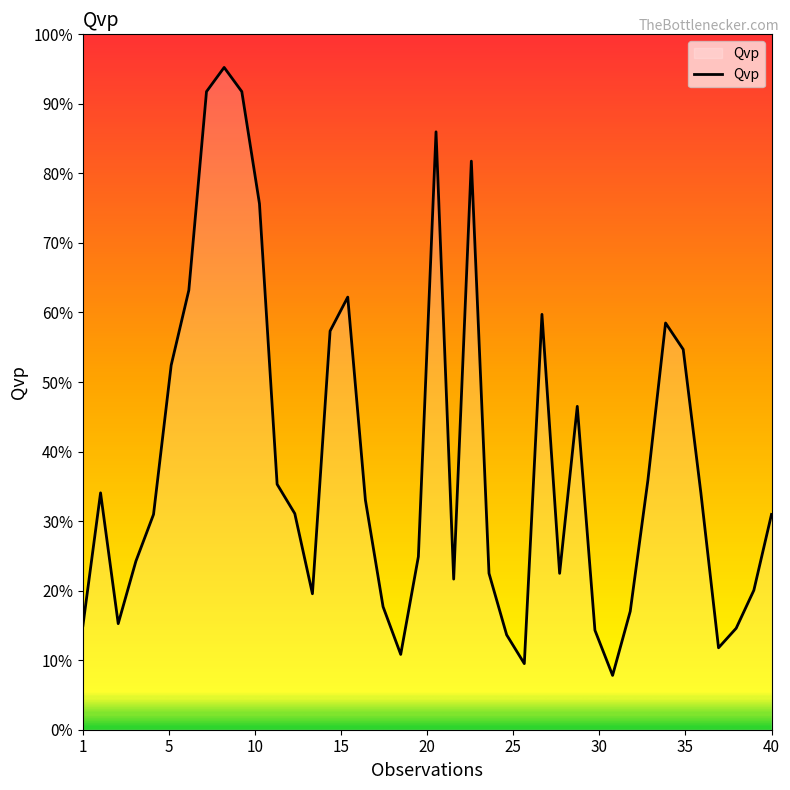

How many interior local peaks (higher than both neighbors) does the data have?

8